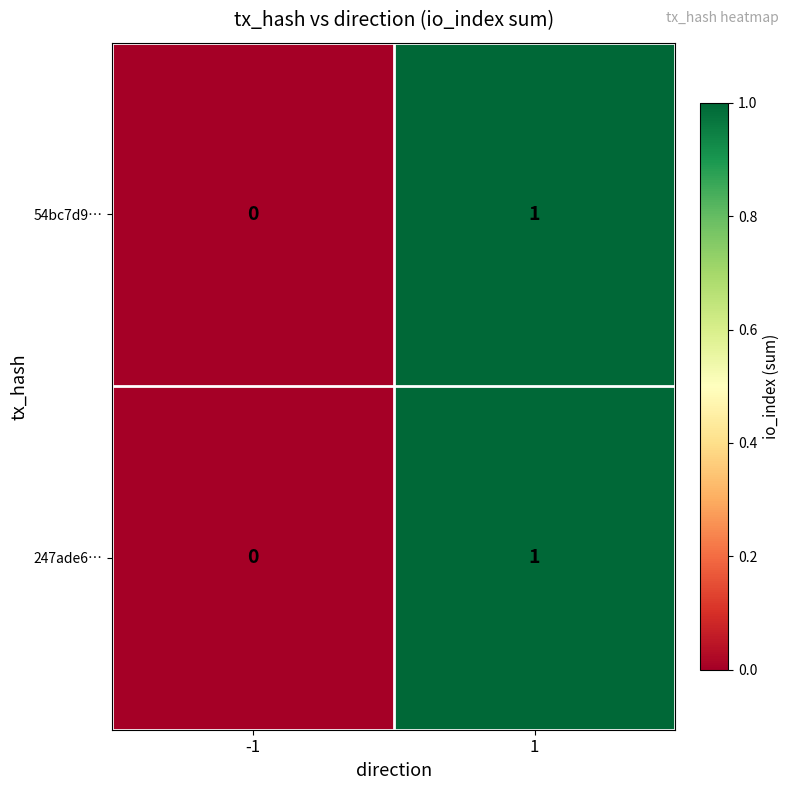

List the labels in order of 247ade6… value, largest first.

1, -1